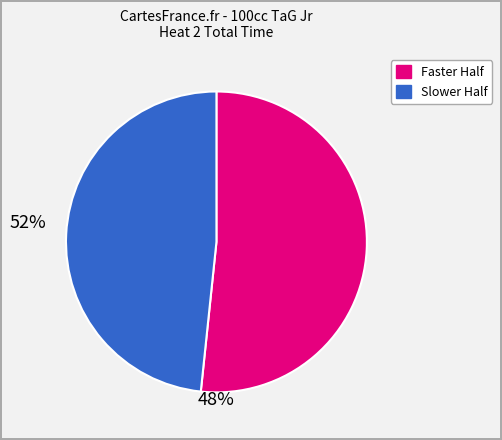

Is there any slice that represents more than half of the pie?

Yes